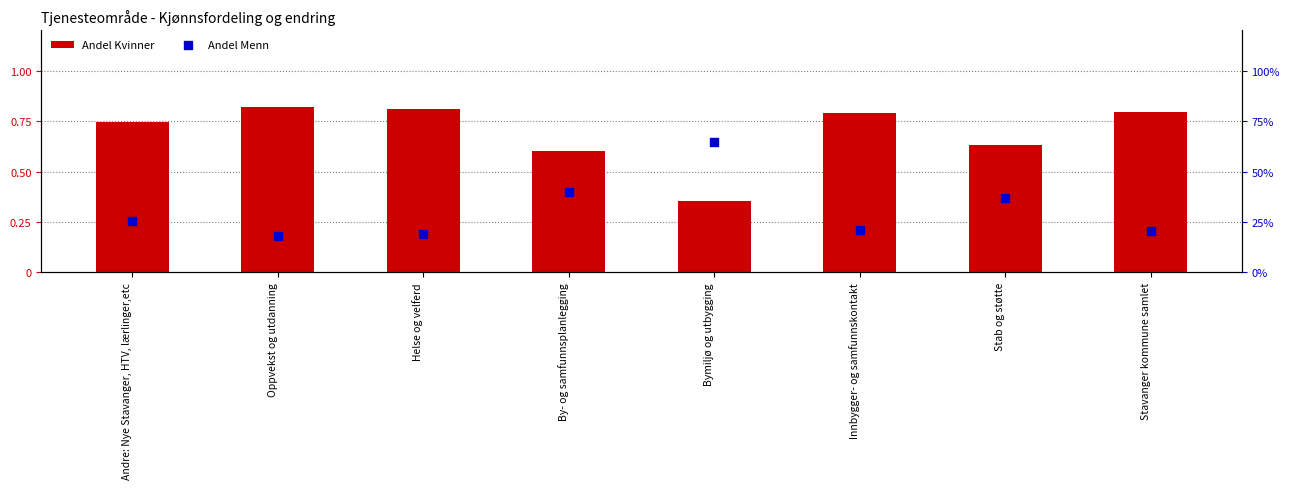

Is the value of Andel Kvinner at Helse og velferd greater than the value of Andel Menn at Stab og støtte?

Yes